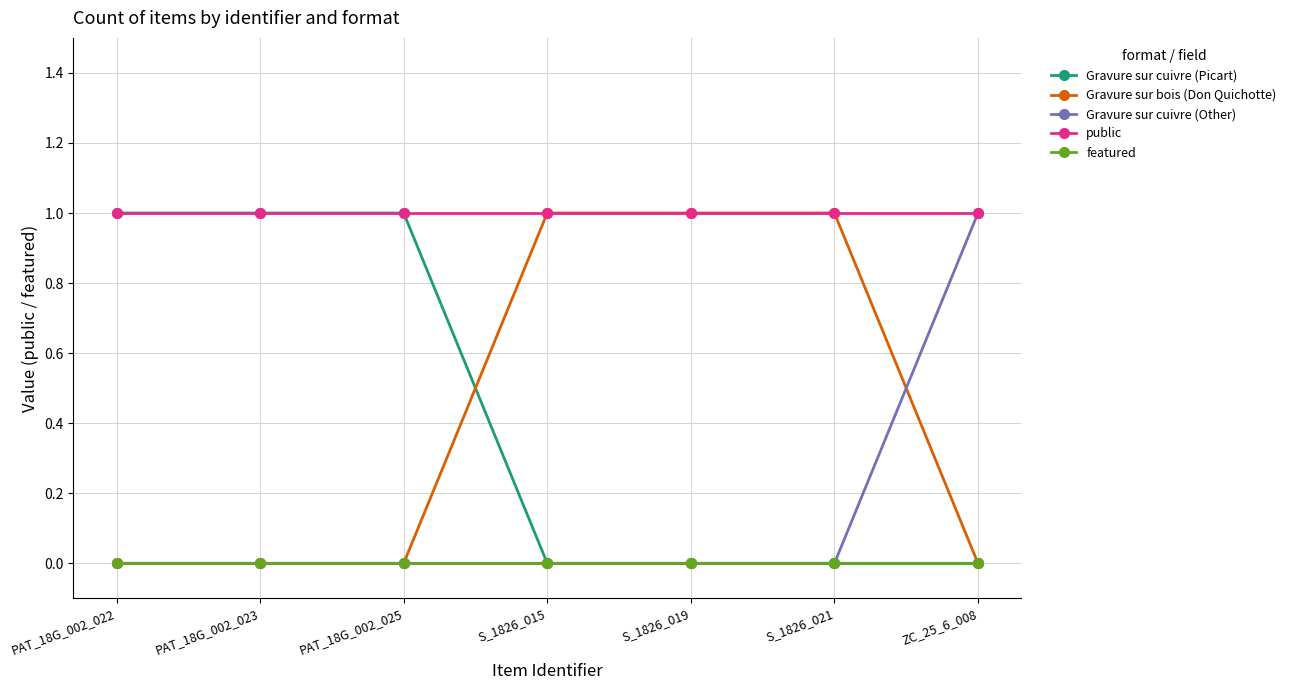

The Gravure sur cuivre (Other) series shows 1 at ZC_25_6_008. True or false?

True